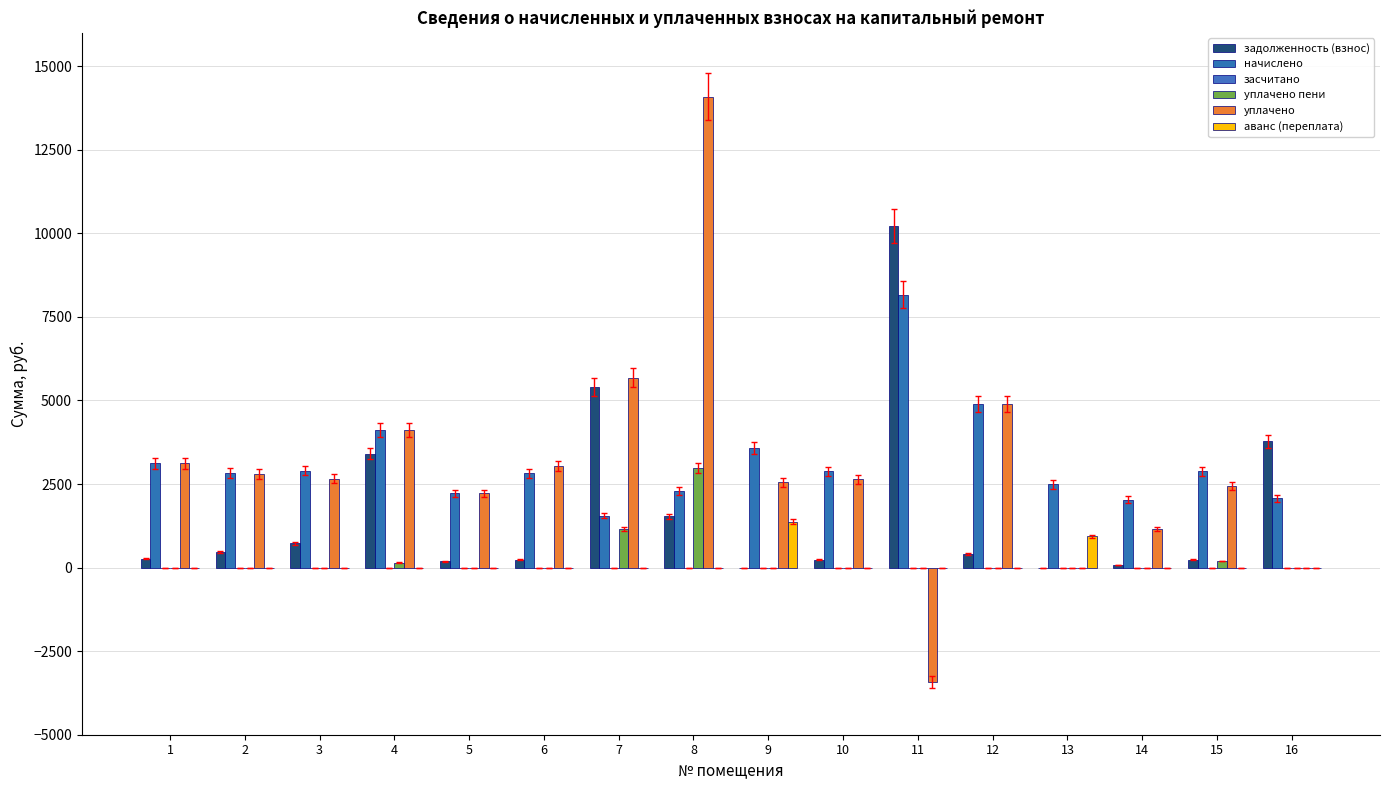

Between 1 and 10, which series saw the biggest shift?

уплачено